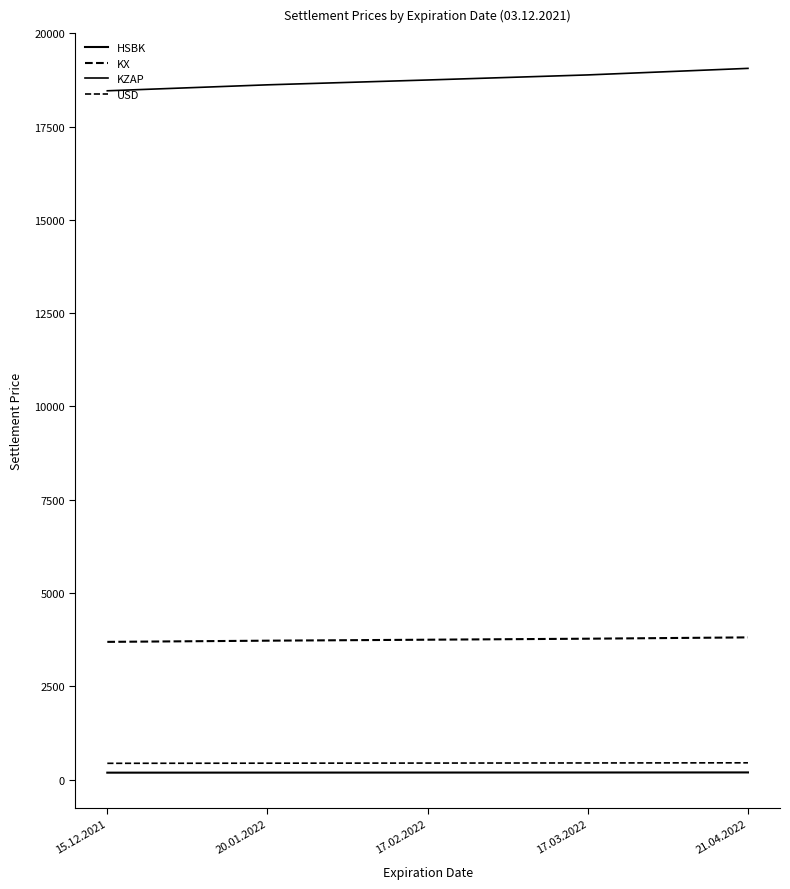

The KX series shows 3723.4 at 20.01.2022. True or false?

True